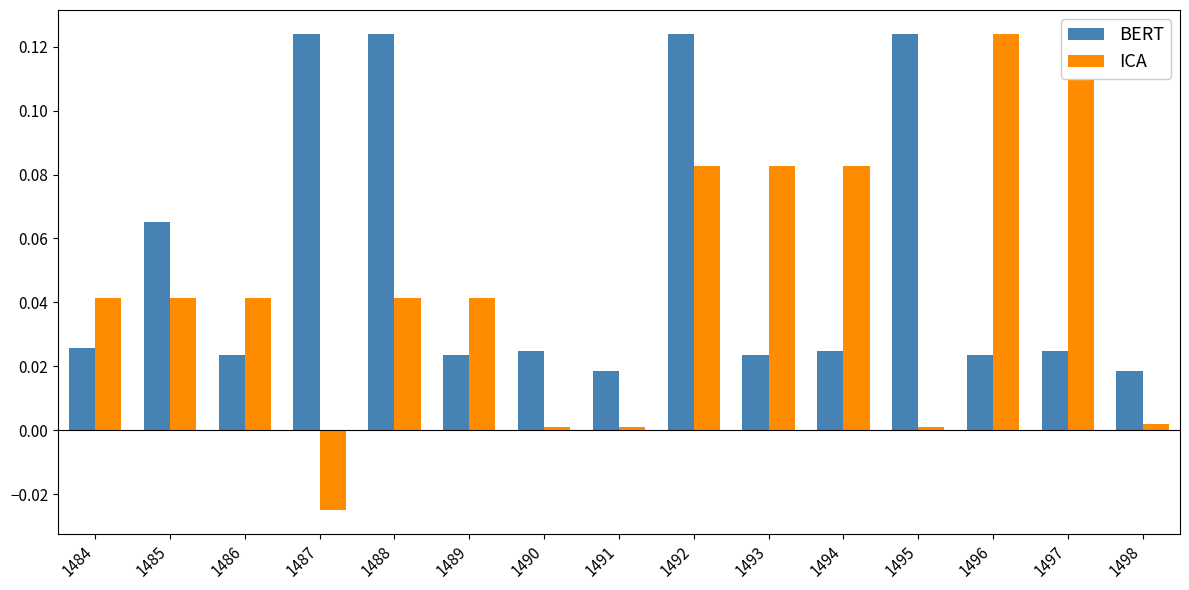

Which label corresponds to the smallest value in the chart?

1487